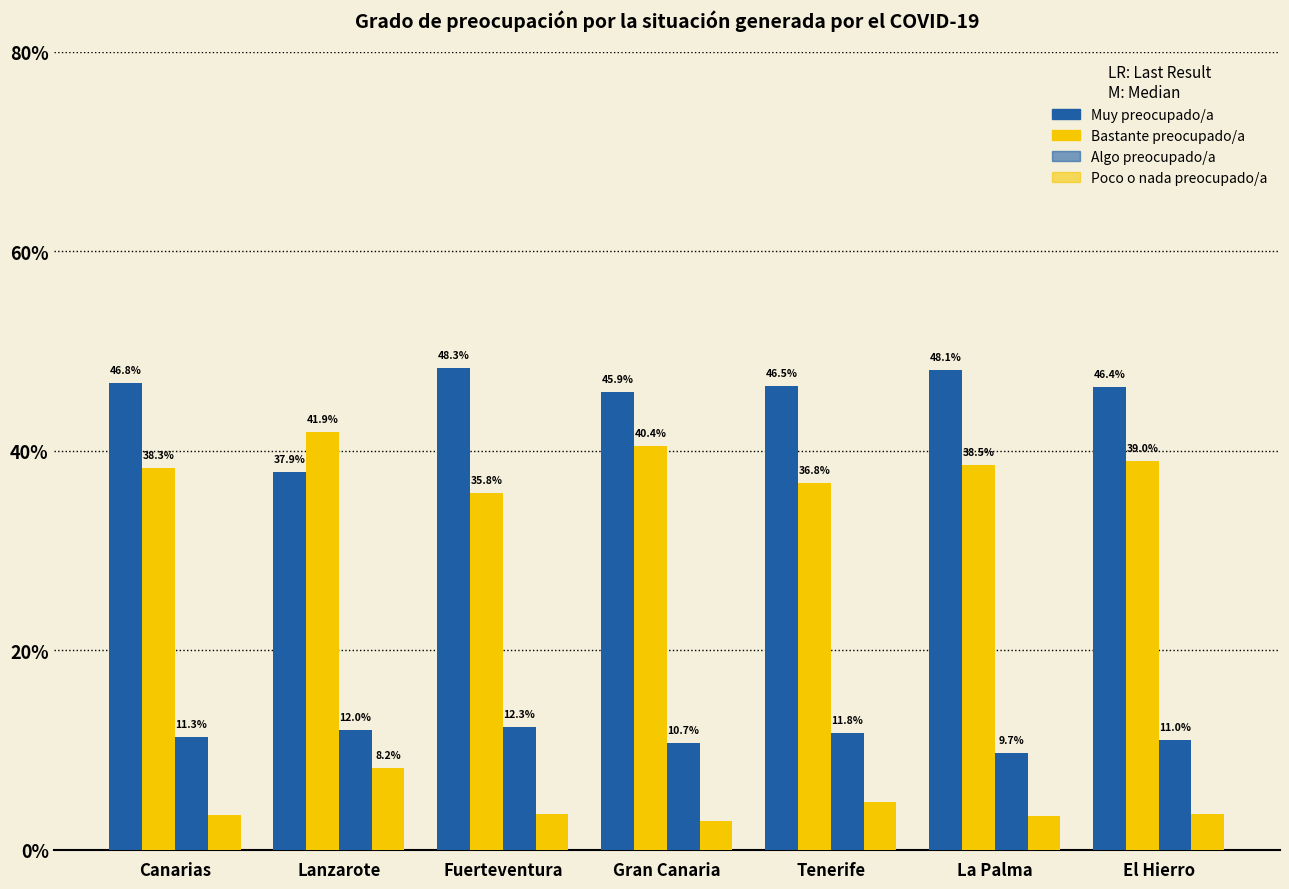

Where is Muy preocupado/a nearest to the value 43?

Gran Canaria